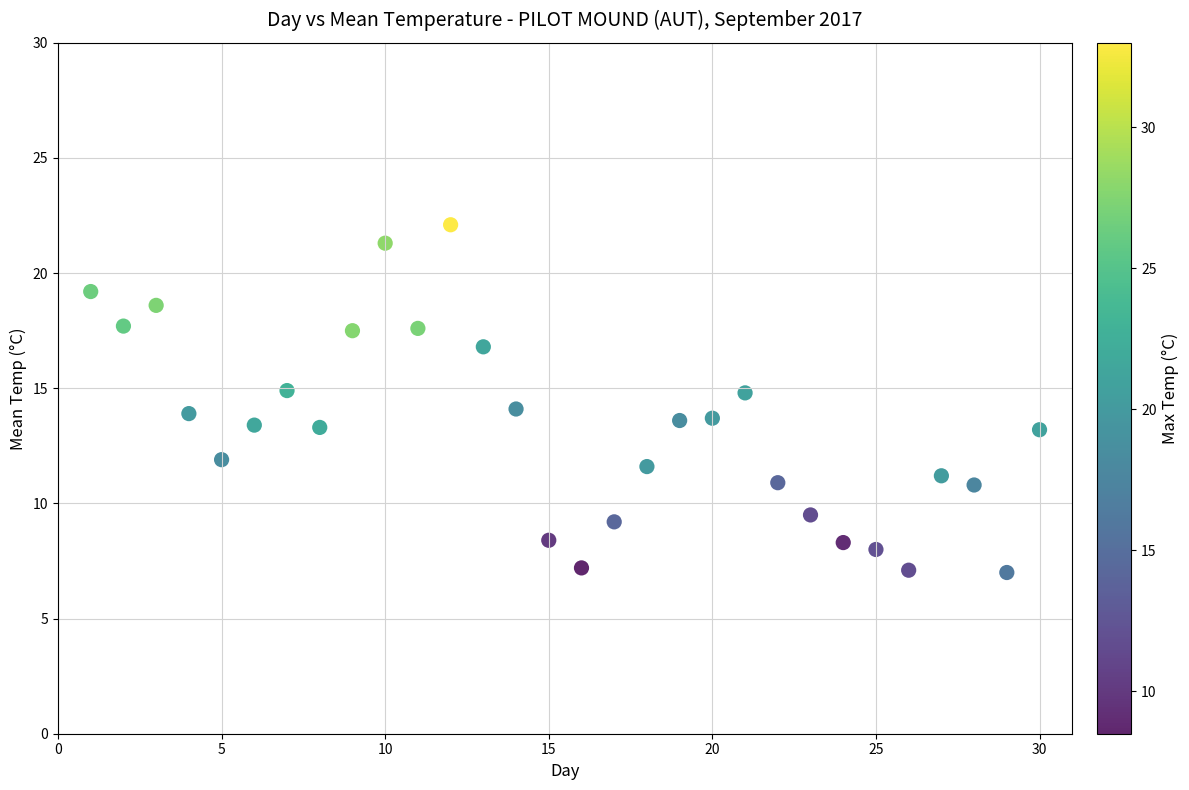

What is the range of X values (max minus min)?

29.0